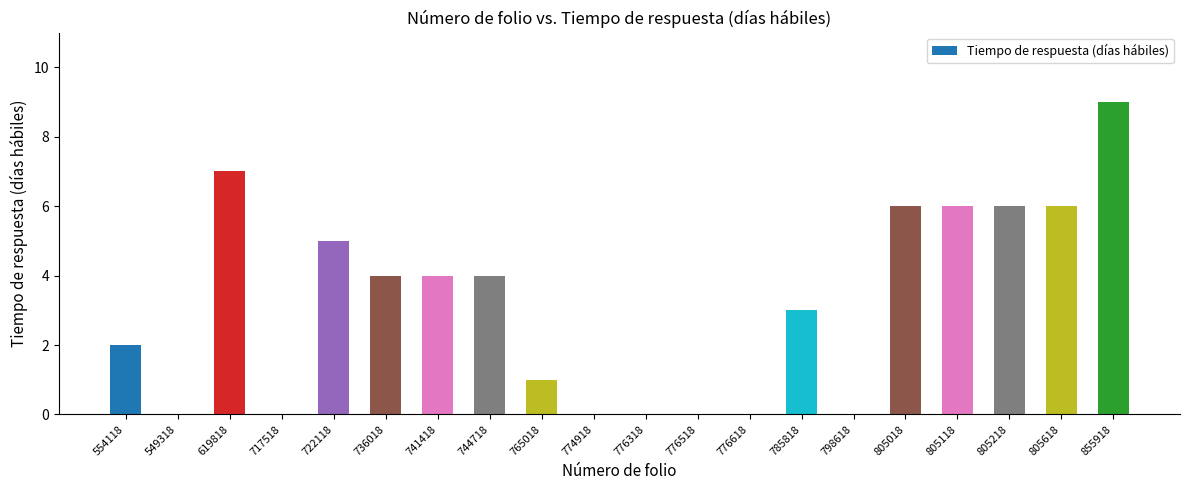

Reading left to right, what are all the values shown in this chart?

554118=2	549318=0	619818=7	717518=0	722118=5	736018=4	741418=4	744718=4	765018=1	774918=0	776318=0	776518=0	776618=0	785818=3	798618=0	805018=6	805118=6	805218=6	805618=6	855918=9